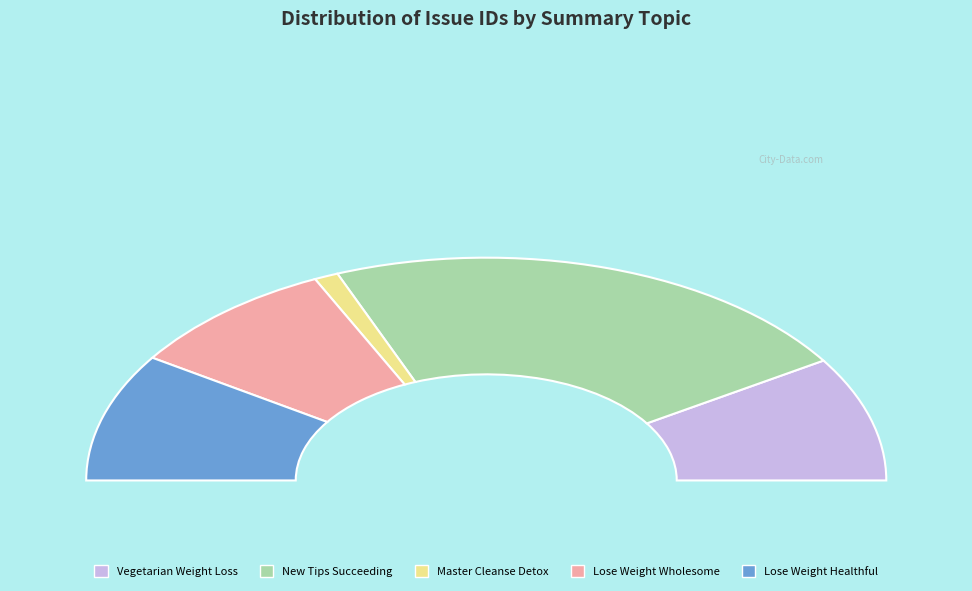

To the nearest percent, what percentage of the pie is Master Cleanse Detox?

2%